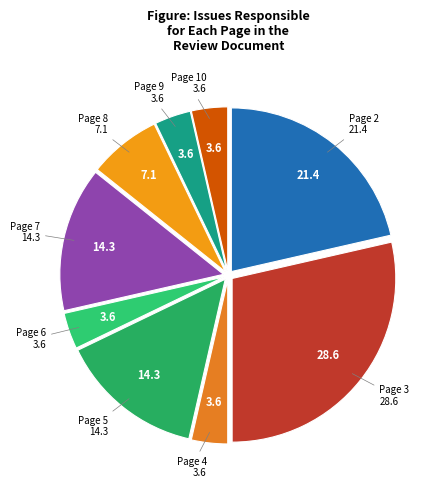

Which category has the biggest portion of the pie?

Page 3